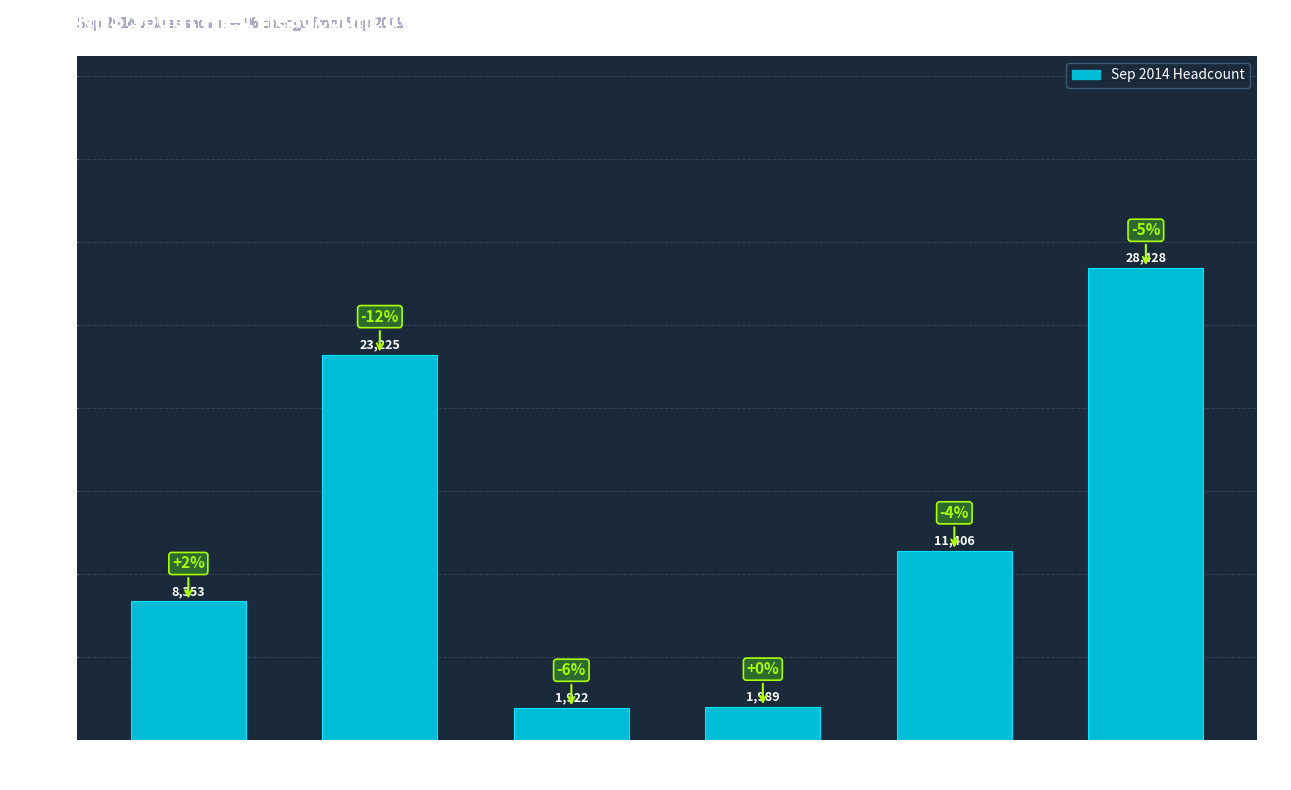

What is the change in value from HCHS
Doctors to Ambulance
Staff?

-6364